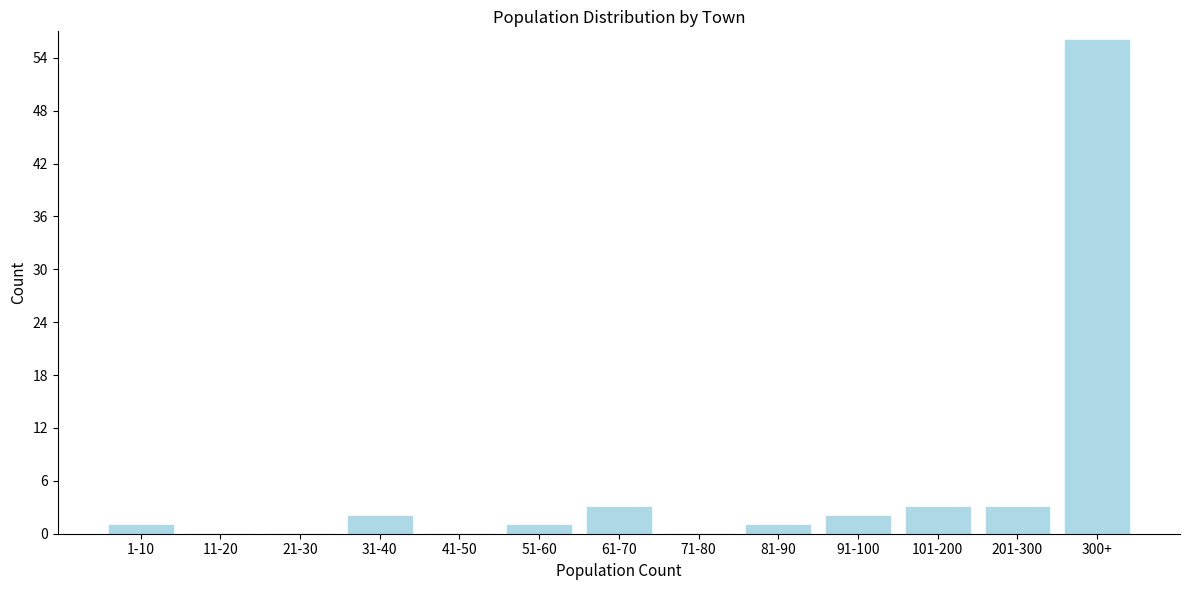

Reading left to right, transcribe all the data shown in this chart.

1-10=1	11-20=0	21-30=0	31-40=2	41-50=0	51-60=1	61-70=3	71-80=0	81-90=1	91-100=2	101-200=3	201-300=3	300+=56